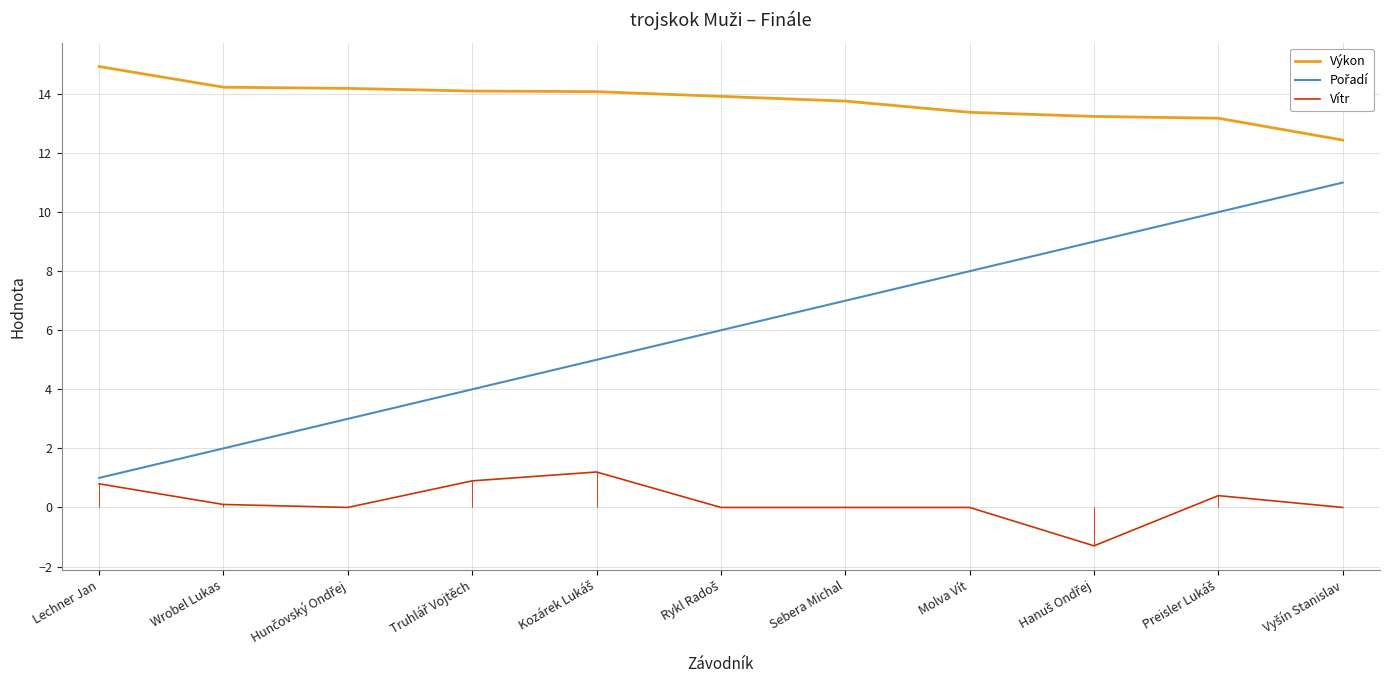

Which series has the largest total across all categories?

Výkon